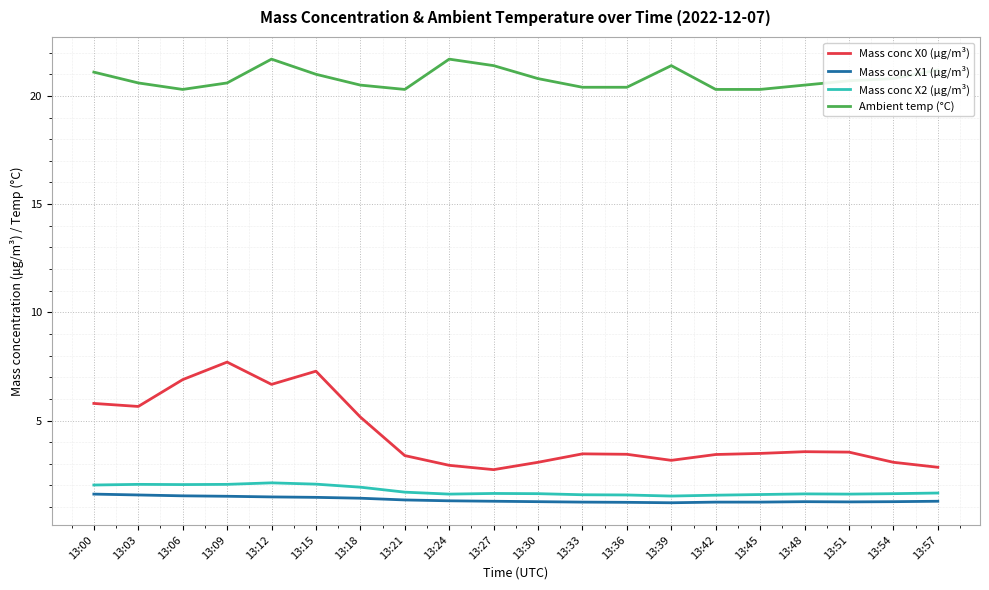

How many lines are shown in the chart?

4